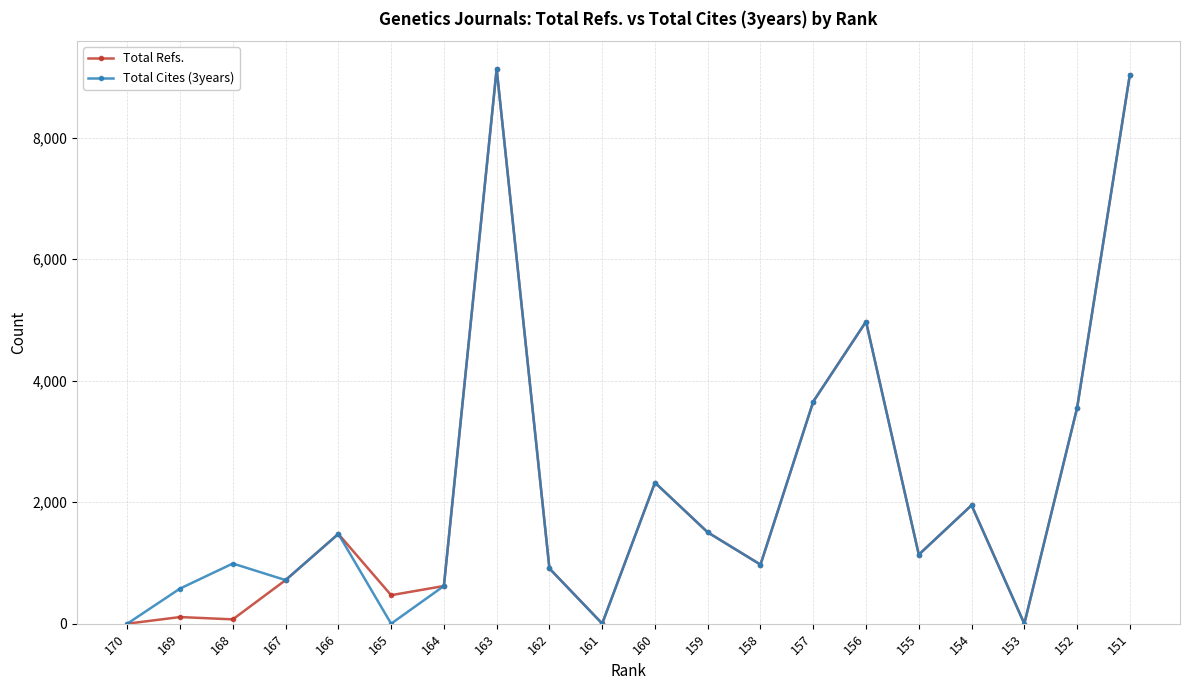

Read the Total Refs. value at 159, to the nearest 100.

1500